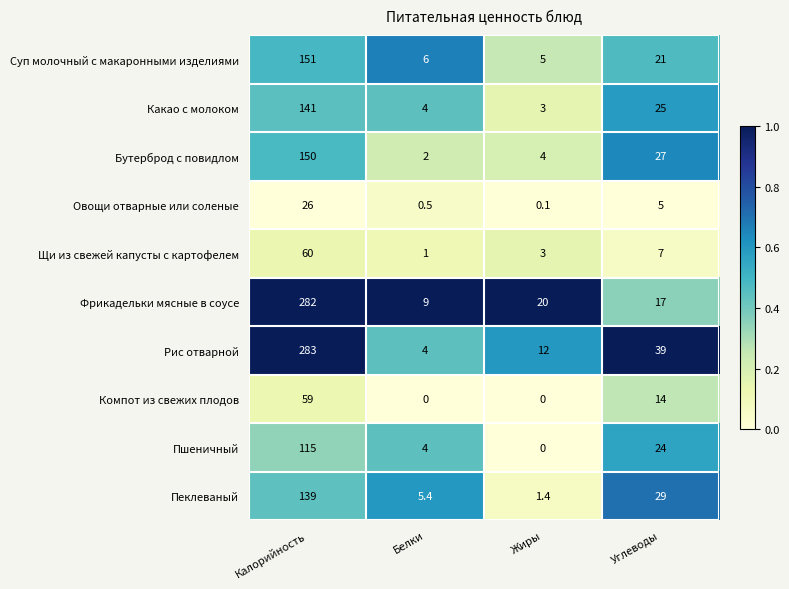

At how many categories does at least one series exceed 0?

4